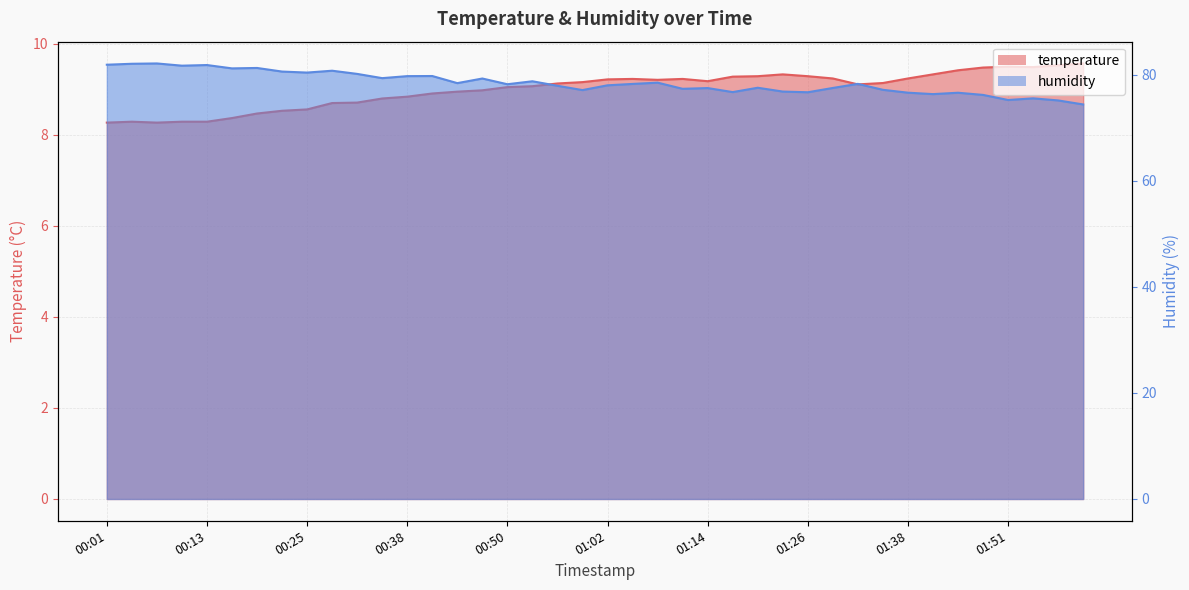

What position from the right is 01:05?

19